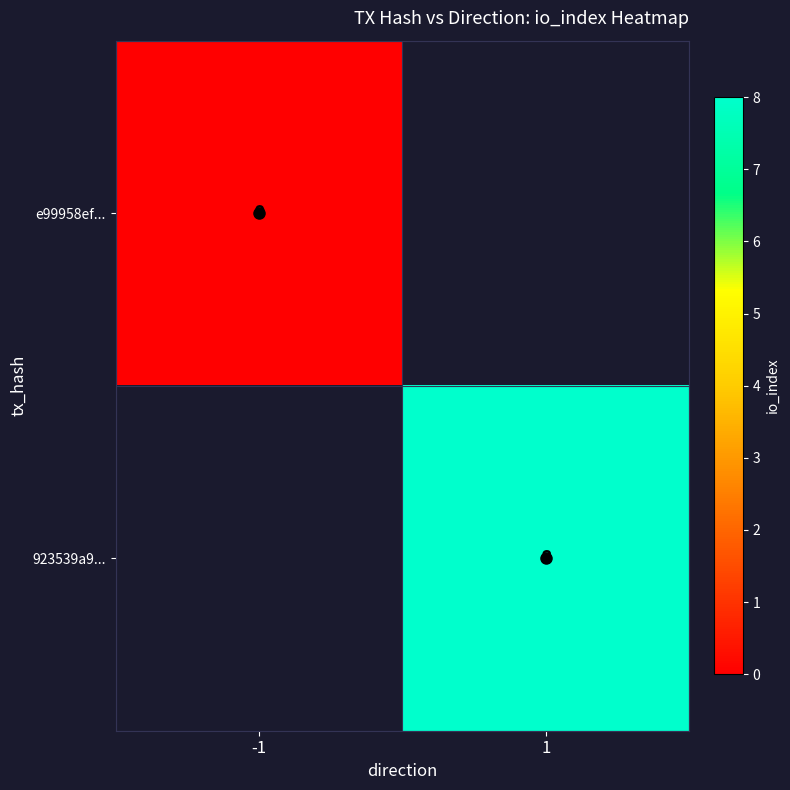

Rank the series by their maximum value, from lowest to highest.

e99958ef..., 923539a9...